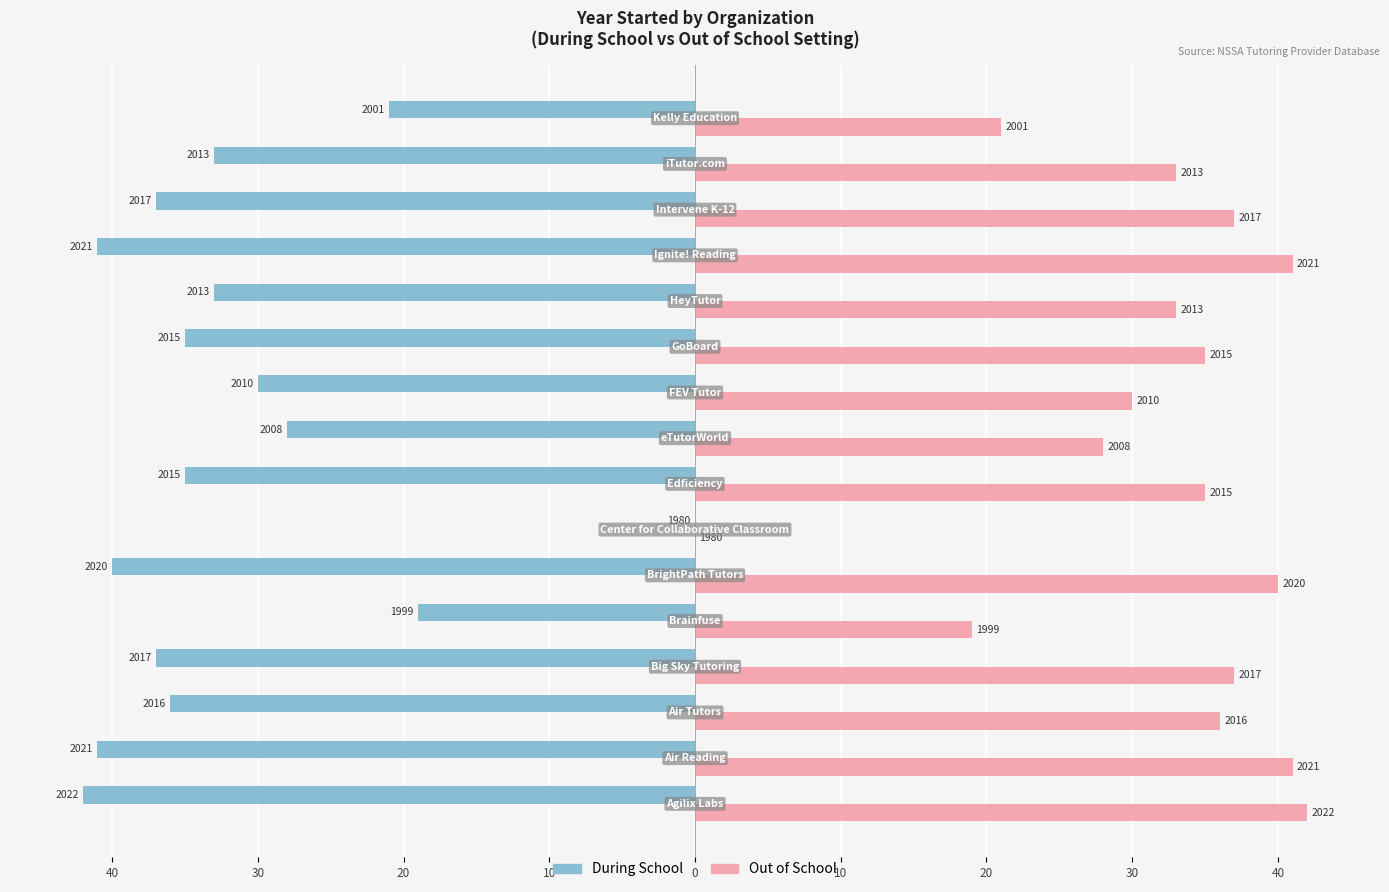

What are all the series names shown in the legend?

During School, Out of School